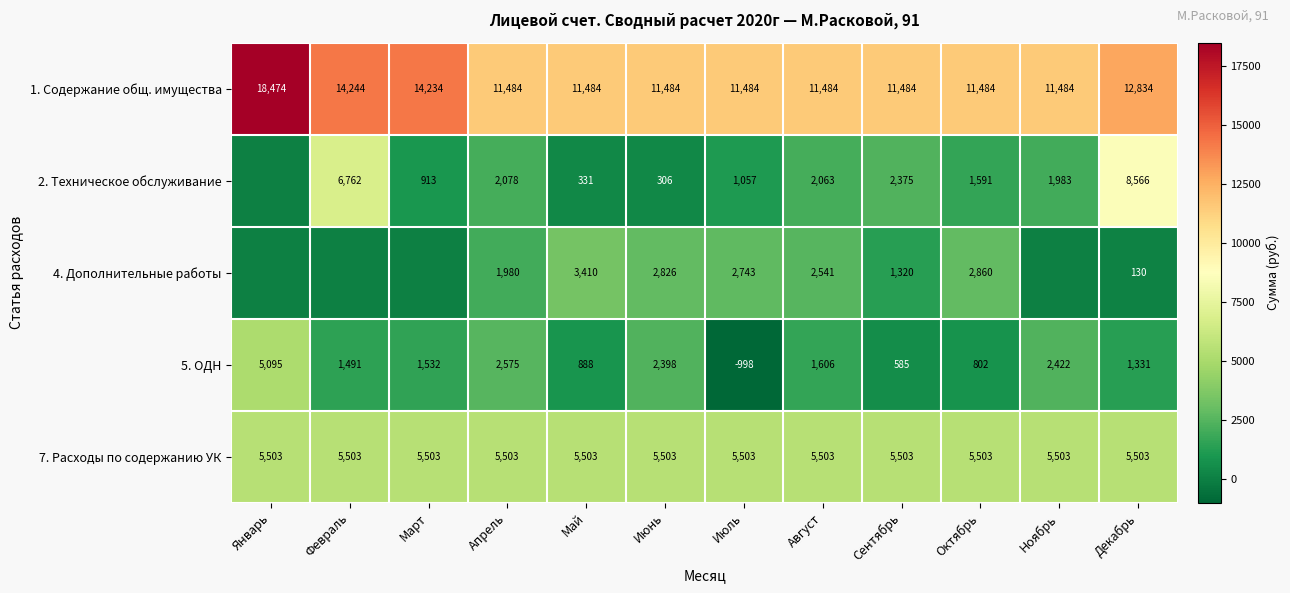

What is the spread (max minus min) of values at Май?

11153